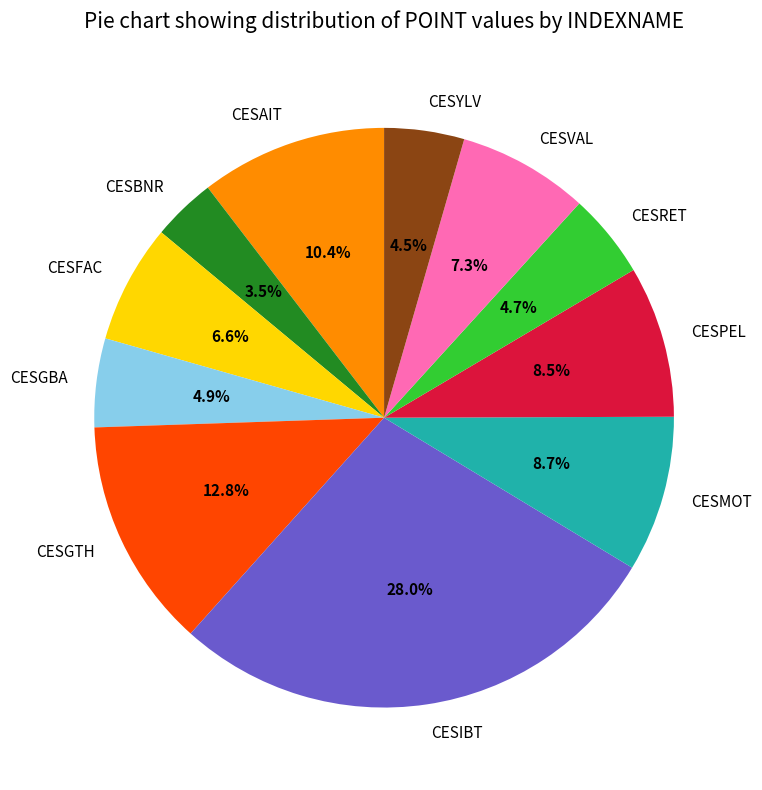

What percentage is NOT represented by CESBNR?

96.5%